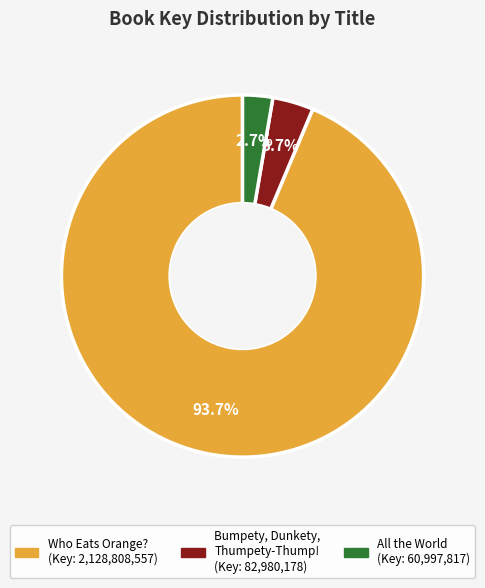

How many slices are in this pie chart?

3